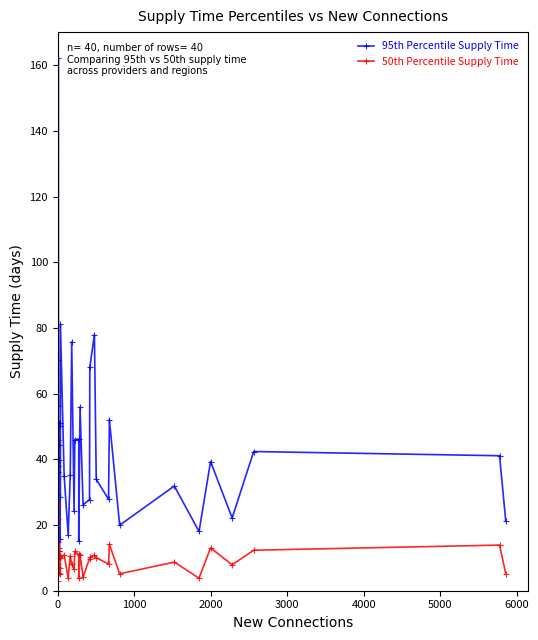

The value of 50th Percentile Supply Time at 1000 is 20.3. True or false?

False